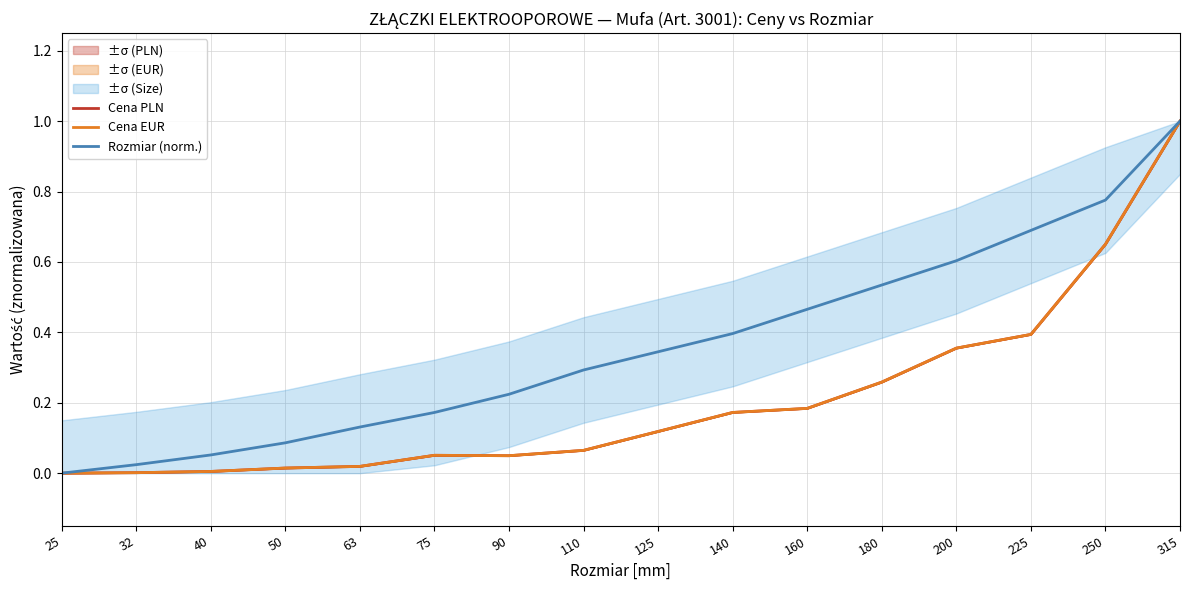

Reading left to right, transcribe all the data shown in this chart.

Cena PLN: 25=0.0	32=0.0	40=0.0	50=0.0	63=0.0	75=0.1	90=0.0	110=0.1	125=0.1	140=0.2	160=0.2	180=0.3	200=0.4	225=0.4	250=0.7	315=1.0
Cena EUR: 25=0.0	32=0.0	40=0.0	50=0.0	63=0.0	75=0.1	90=0.0	110=0.1	125=0.1	140=0.2	160=0.2	180=0.3	200=0.4	225=0.4	250=0.7	315=1.0
Rozmiar (norm.): 25=0.0	32=0.0	40=0.1	50=0.1	63=0.1	75=0.2	90=0.2	110=0.3	125=0.3	140=0.4	160=0.5	180=0.5	200=0.6	225=0.7	250=0.8	315=1.0